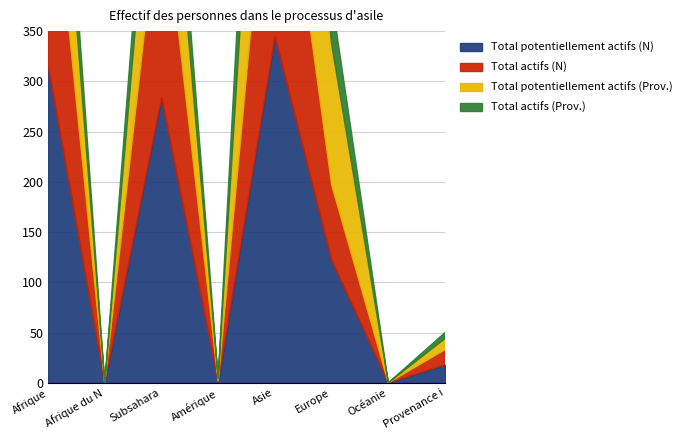

True or false: Total potentiellement actifs (N) and Total actifs (N) intersect in this chart.

False